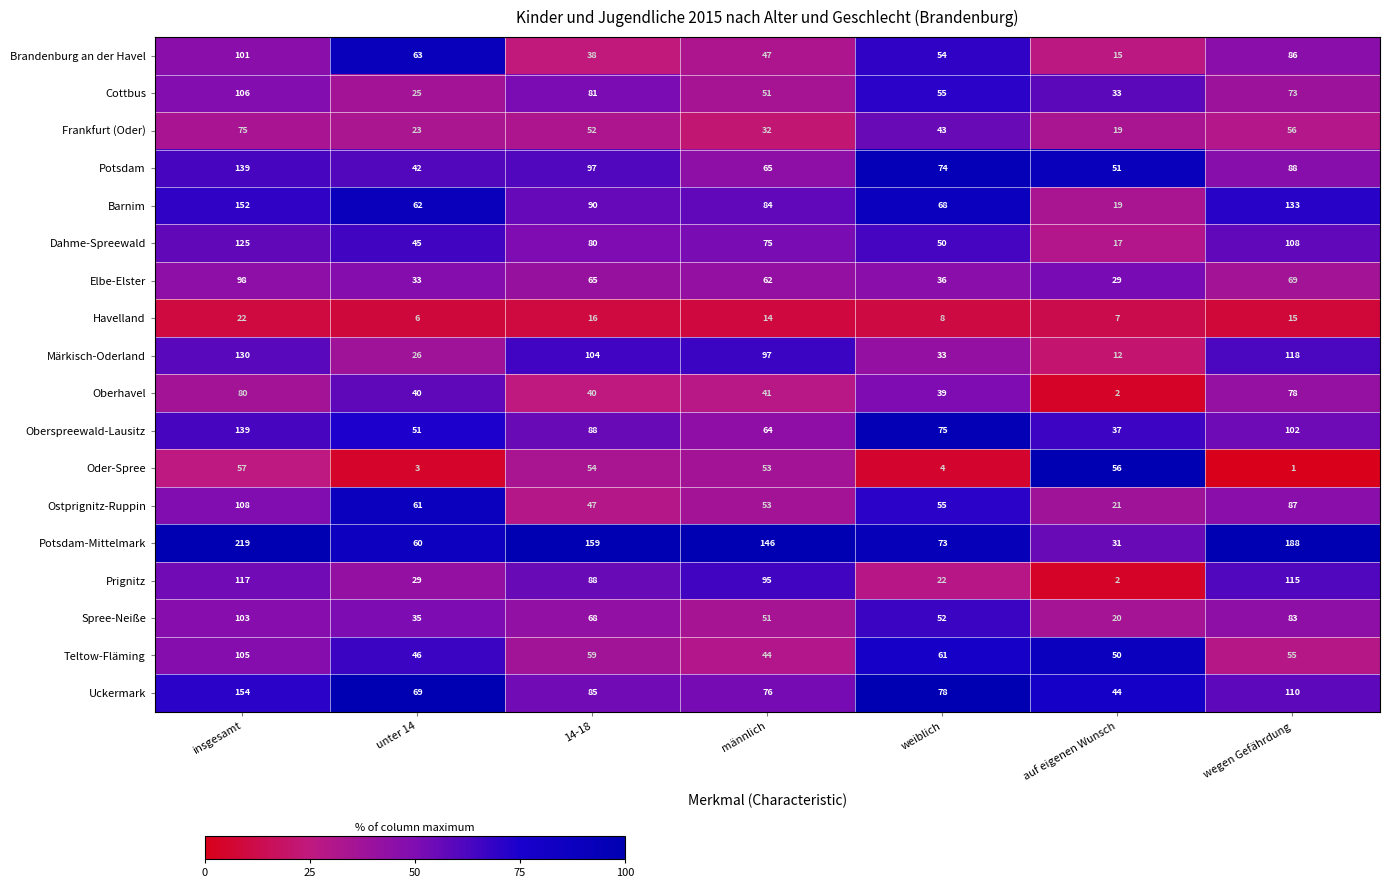

The value of Brandenburg an der Havel at auf eigenen Wunsch is 6. True or false?

False